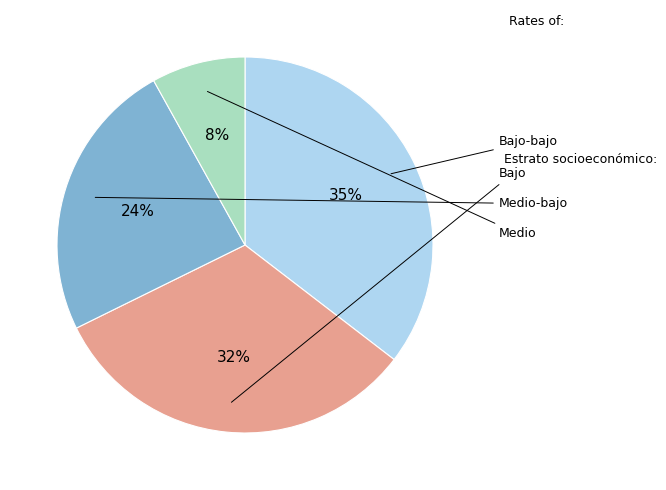

Does any single category account for the majority?

No